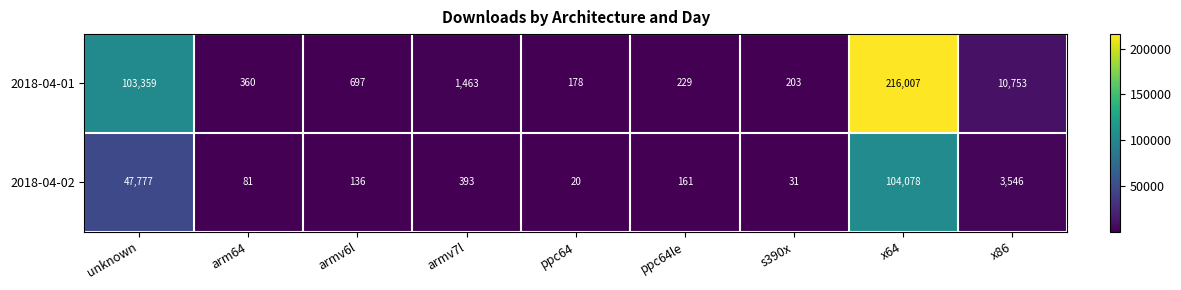

Which series has the largest range (max minus min)?

2018-04-01